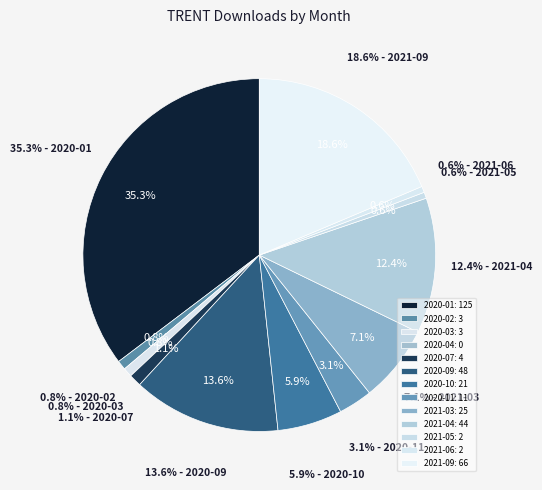

To the nearest percent, what is the difference between the 2020-03 and 2020-10 slice percentages?

5%